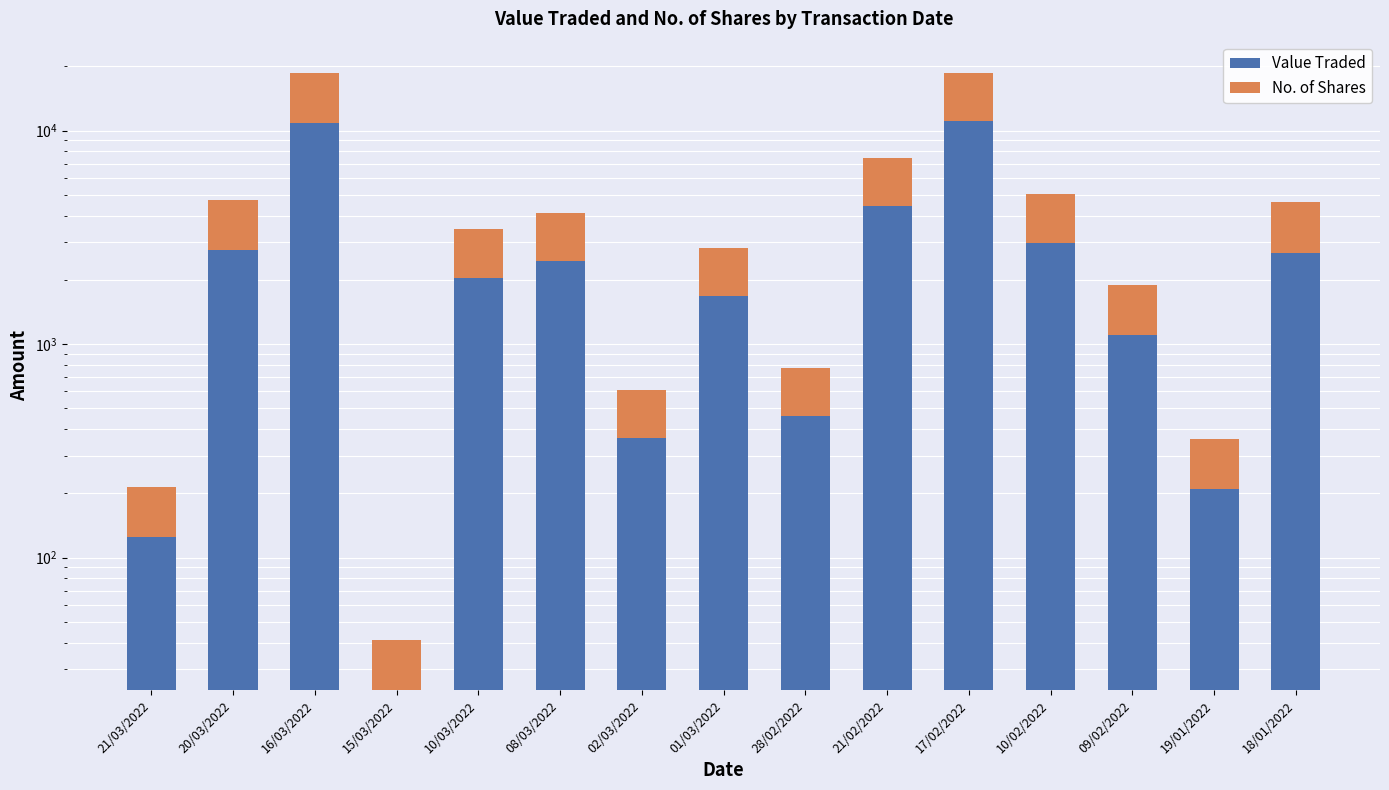

Is the value of No. of Shares at 20/03/2022 greater than the value of Value Traded at 19/01/2022?

Yes